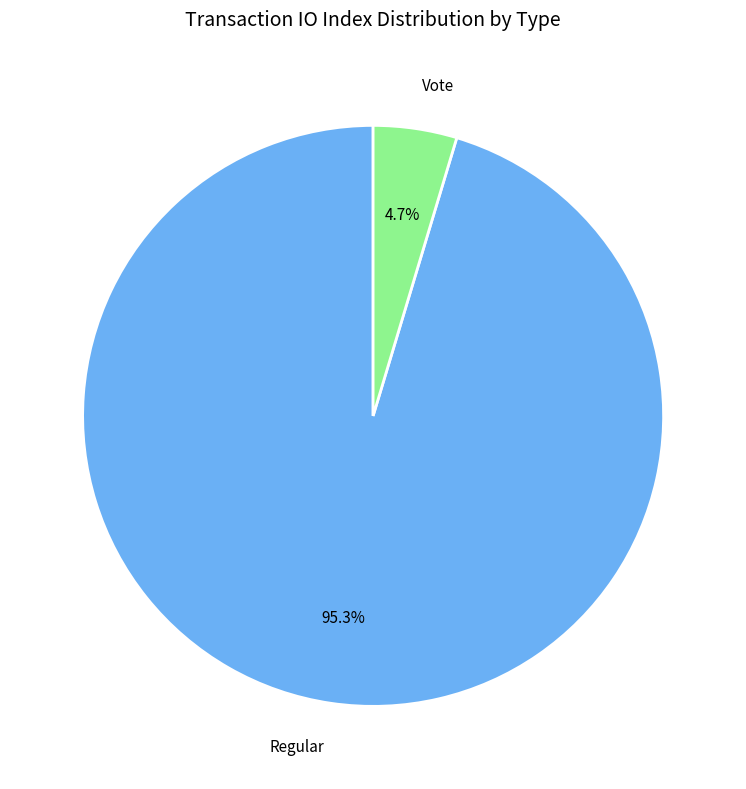

To the nearest percent, what is the difference between the Vote and Regular slice percentages?

91%